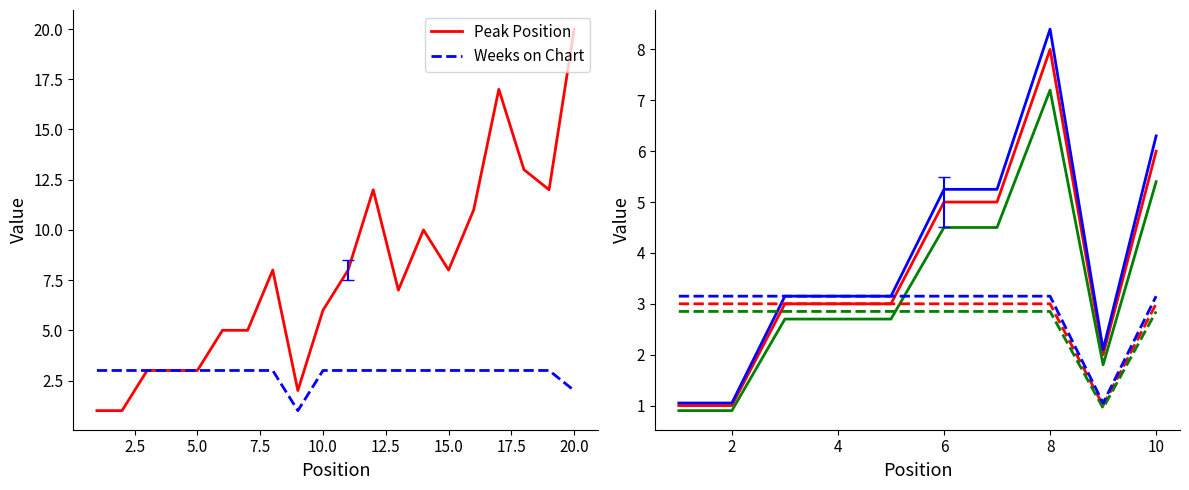

Reading right to left, extract all data points from this chart.

Peak Position: 20=20	19=12	18=13	17=17	16=11	15=8	14=10	13=7	12=12	11=8	10=6	9=2	8=8	7=5	6=5	5=3	4=3	3=3	2=1	1=1
Weeks on Chart: 20=2	19=3	18=3	17=3	16=3	15=3	14=3	13=3	12=3	11=3	10=3	9=1	8=3	7=3	6=3	5=3	4=3	3=3	2=3	1=3